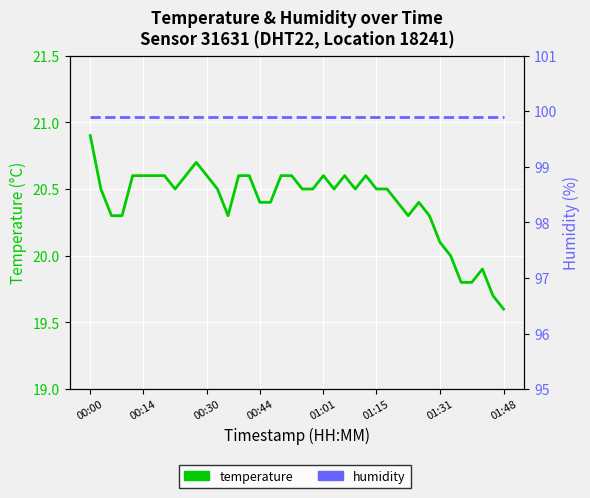

At how many categories does at least one series exceed 78?

40